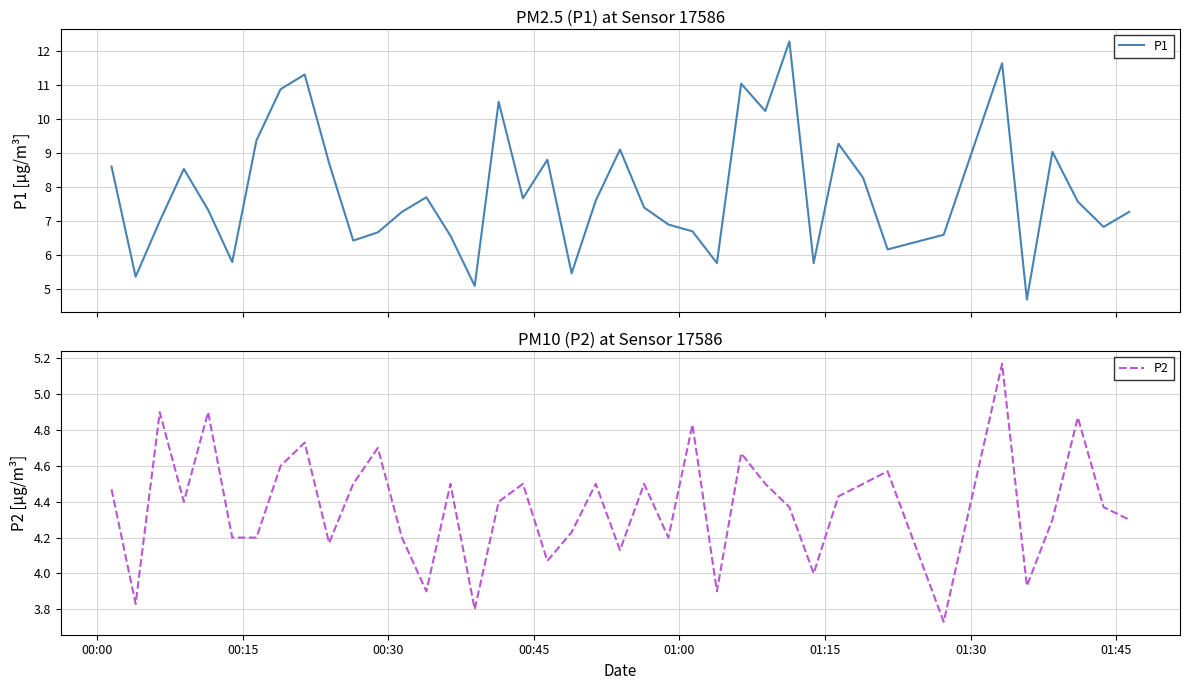

True or false: P2 and P1 intersect in this chart.

False